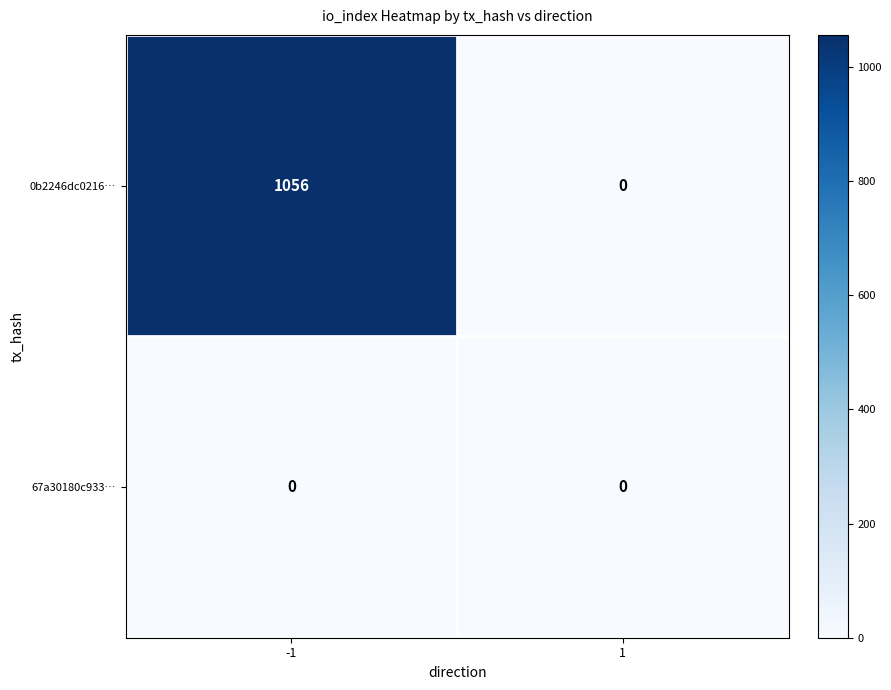

True or false: 0b2246dc0216… has a value of 1459 at -1.

False